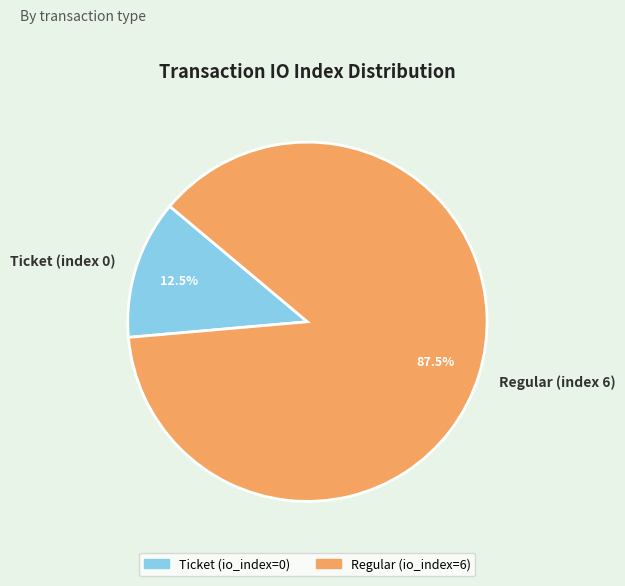

Between Ticket (index 0) and Regular (index 6), which is larger?

Regular (index 6)